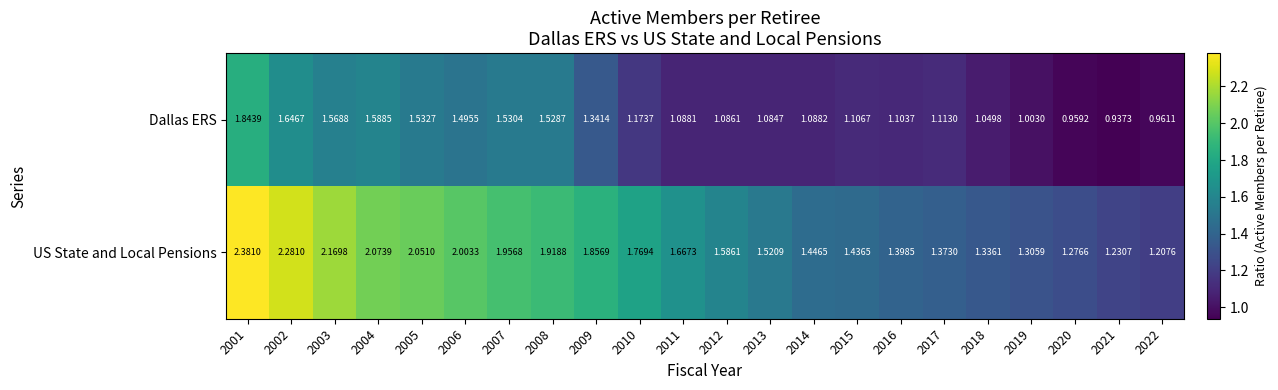

Which series changed the most between 2005 and 2013?

US State and Local Pensions